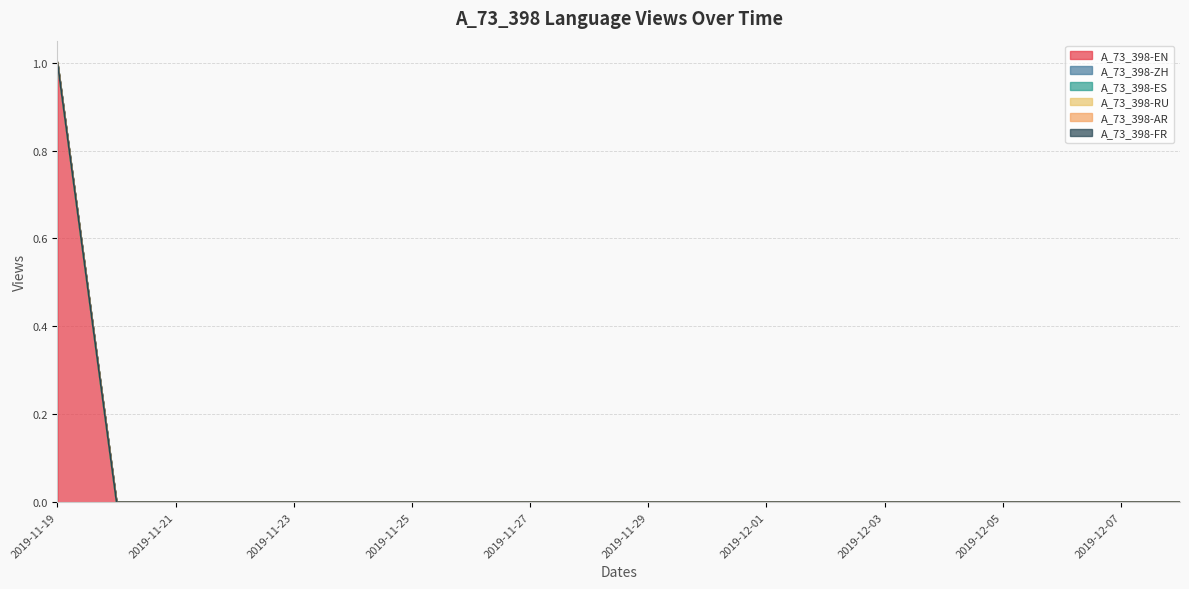

Is the value of A_73_398-ZH at 2019-11-26 greater than the value of A_73_398-AR at 2019-11-27?

No